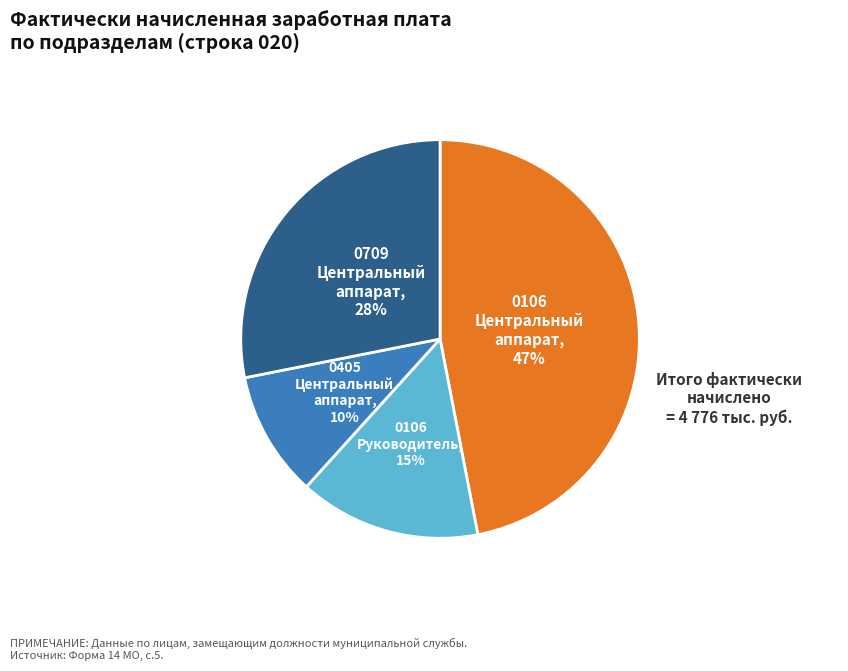

To the nearest percent, what is the average slice percentage?

25%